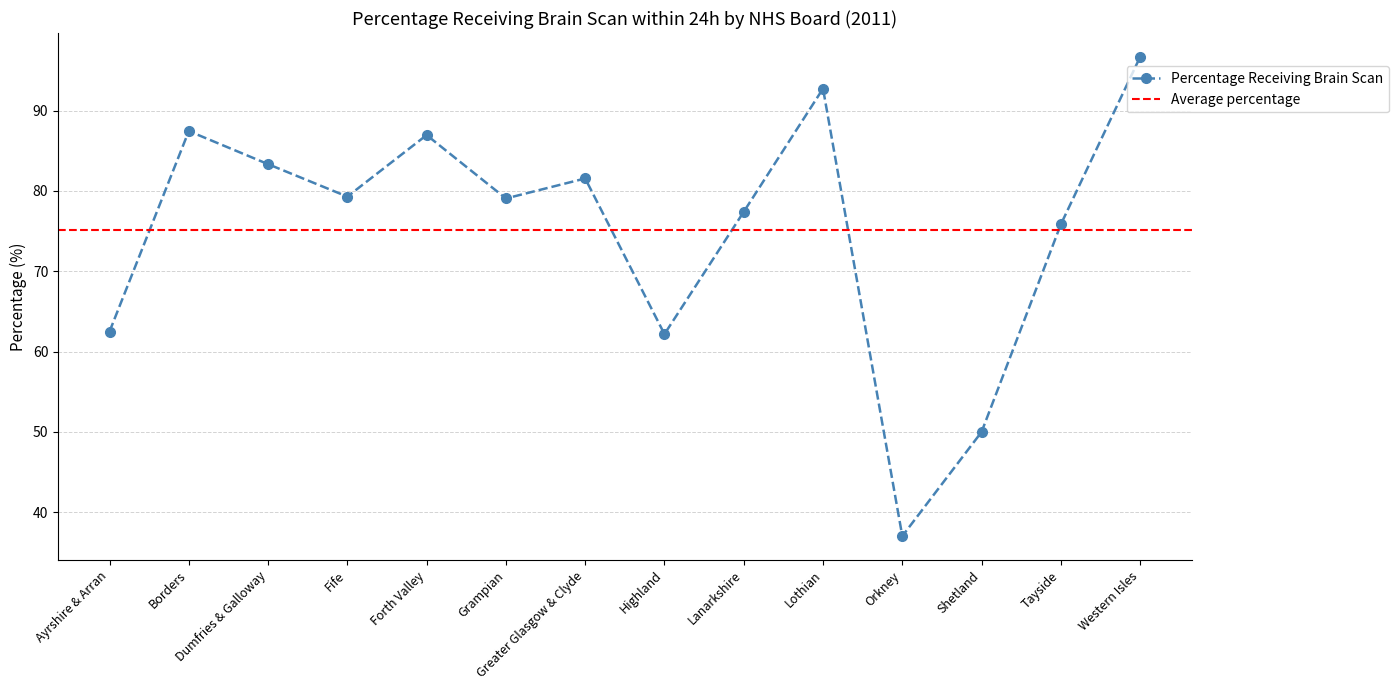

What is the label of the 6th point from the right?

Lanarkshire